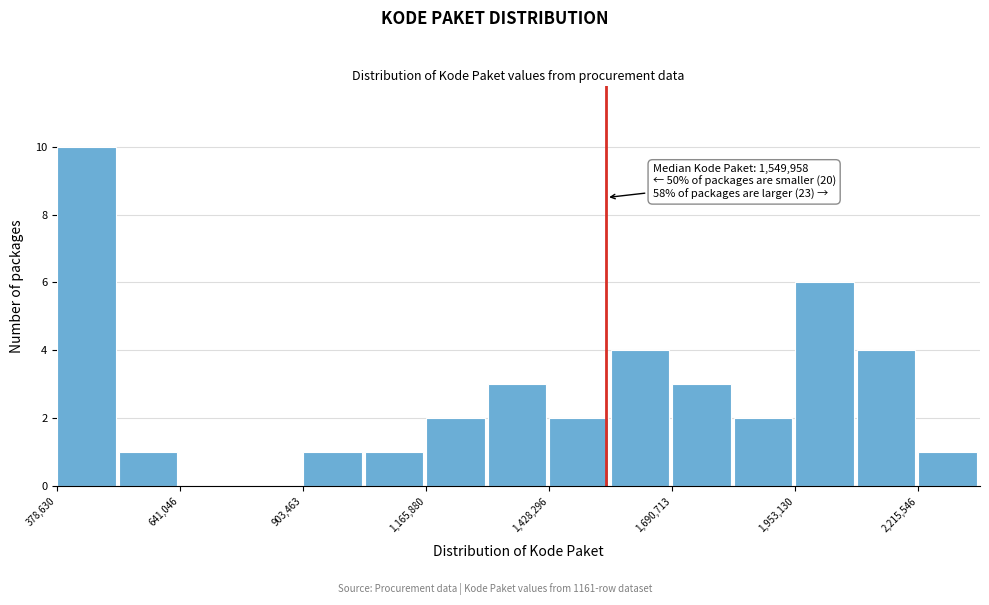

Around what value on the x-axis is the tallest bar? Give the approximate position of its centre, as read against the axis.

450000